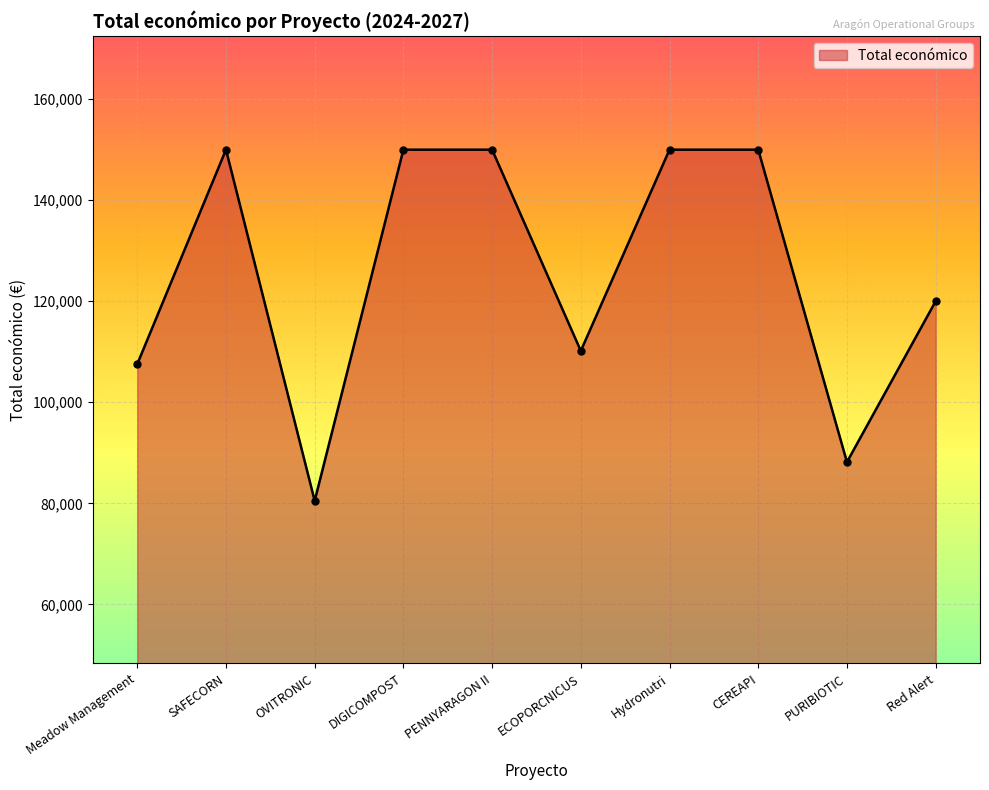

What is the sum of the values at DIGICOMPOST and CEREAPI?

300000